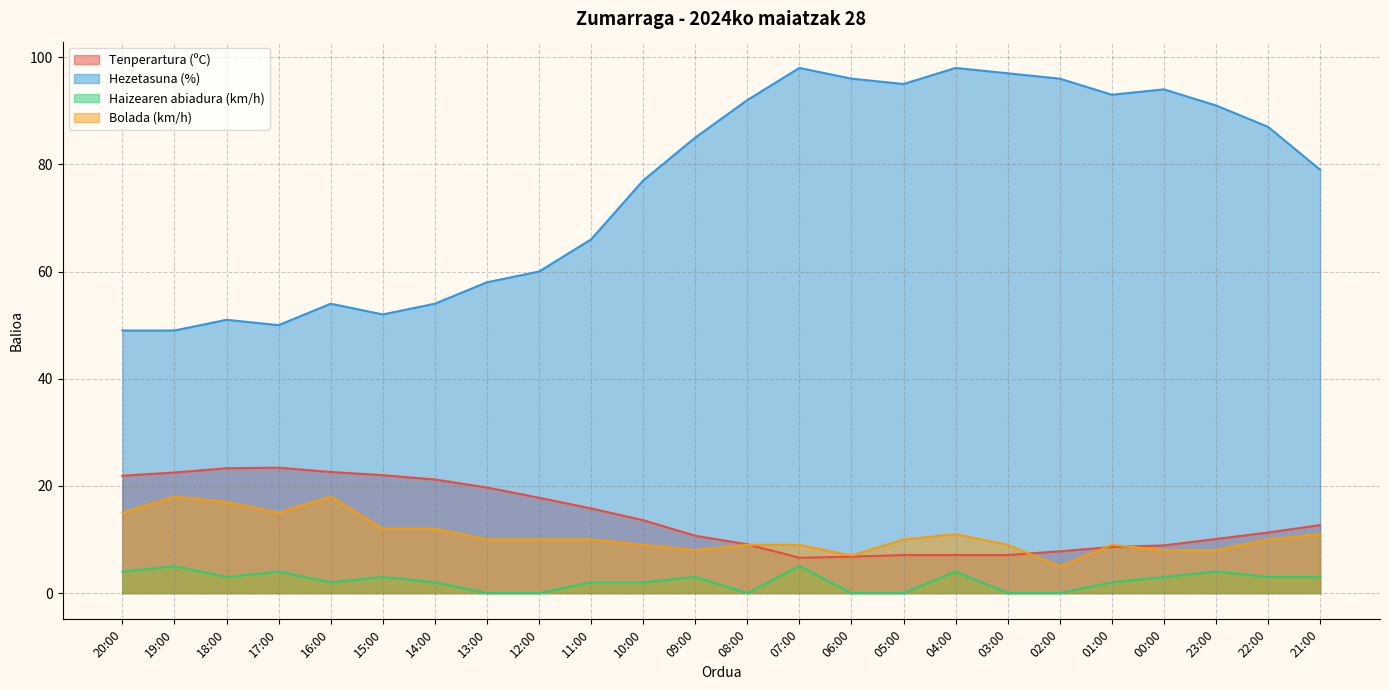

Is the value of Hezetasuna (%) at 08:00 greater than the value of Haizearen abiadura (km/h) at 21:00?

Yes